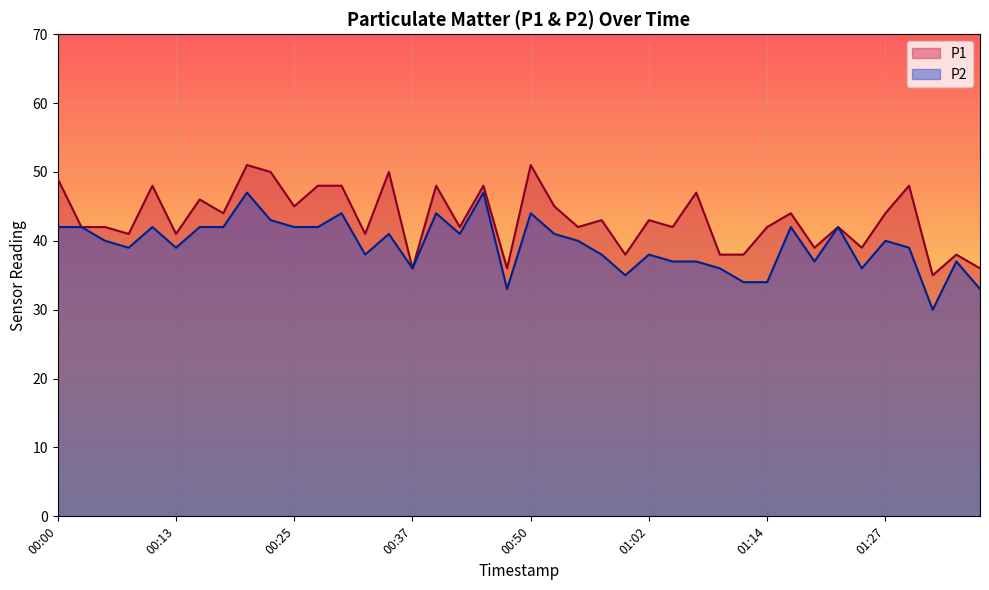

What position from the left is 01:09?

29